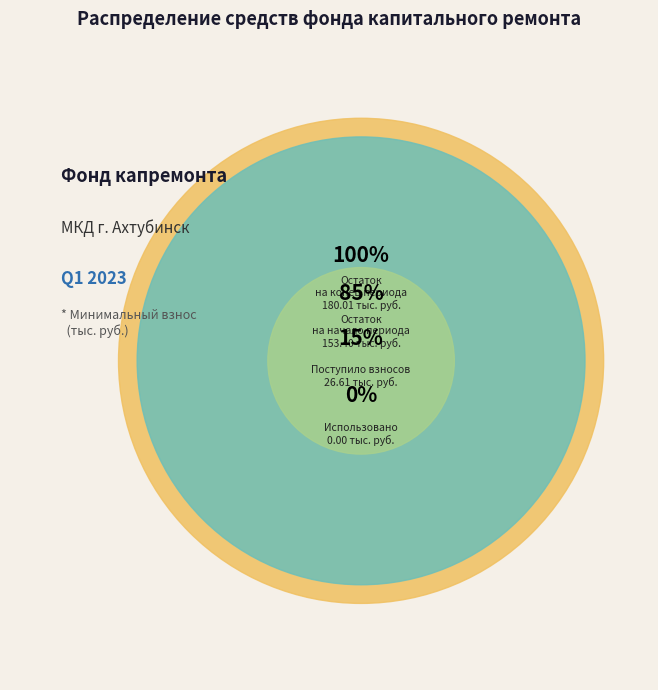

Which slice is the smallest?

Использовано